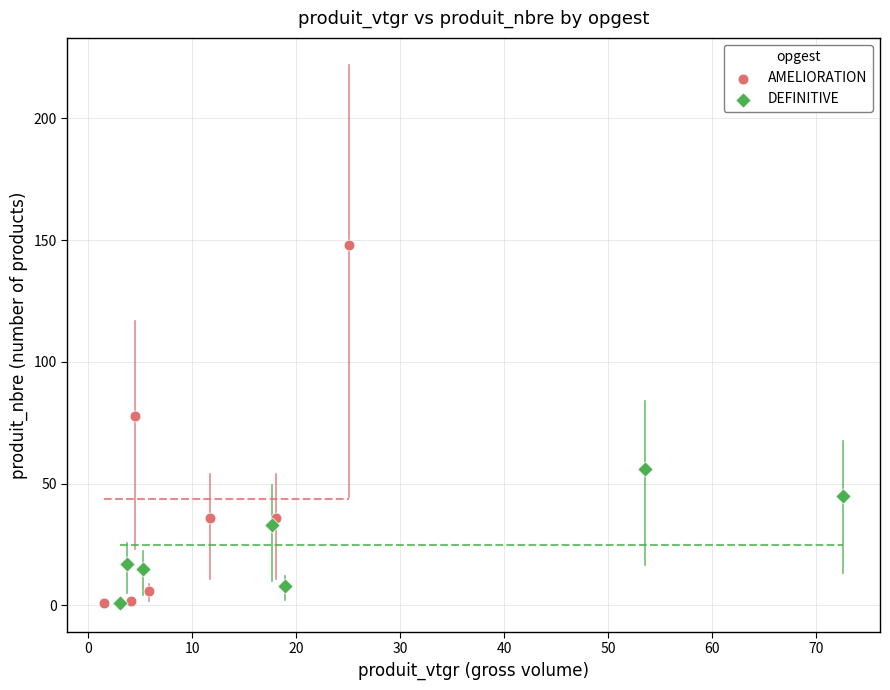

Which series reaches the maximum Y coordinate?

AMELIORATION